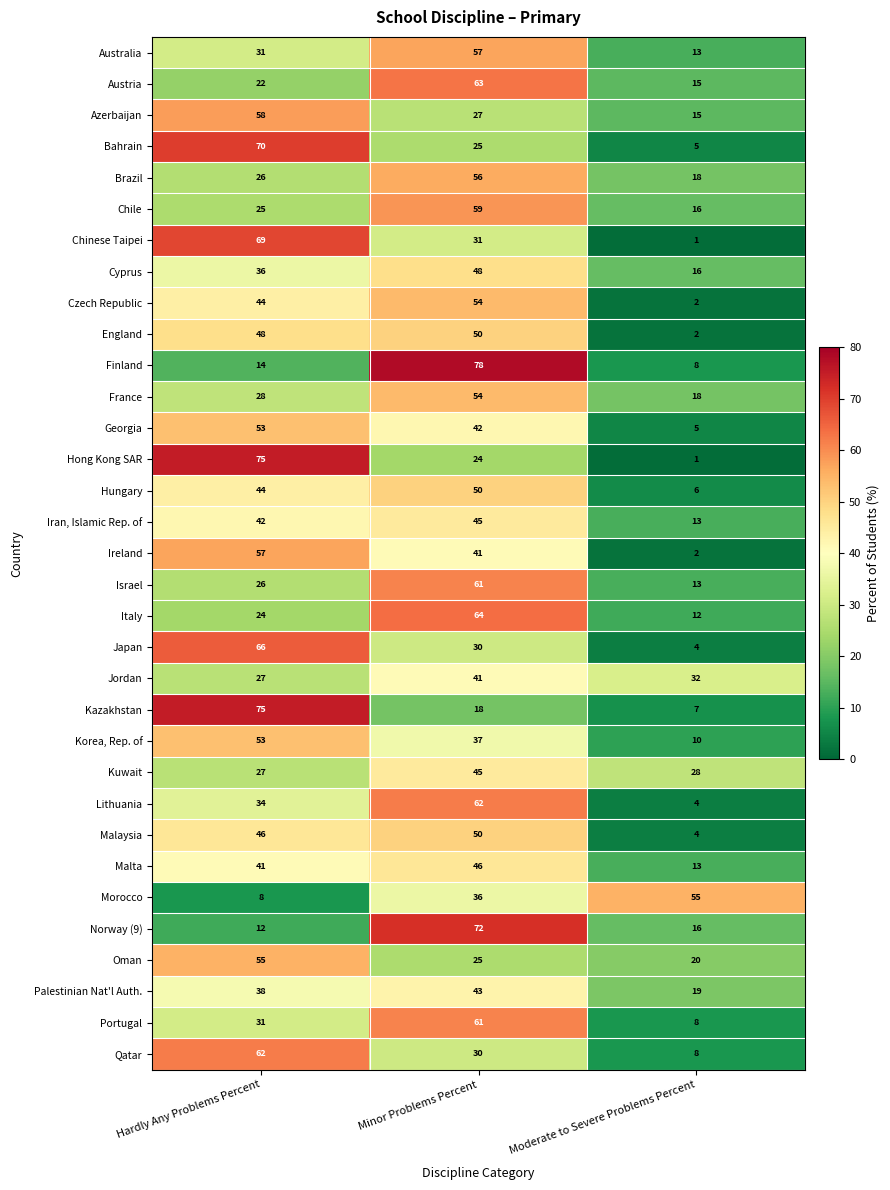

What is the difference between the Finland values at Hardly Any Problems Percent and Moderate to Severe Problems Percent?

6